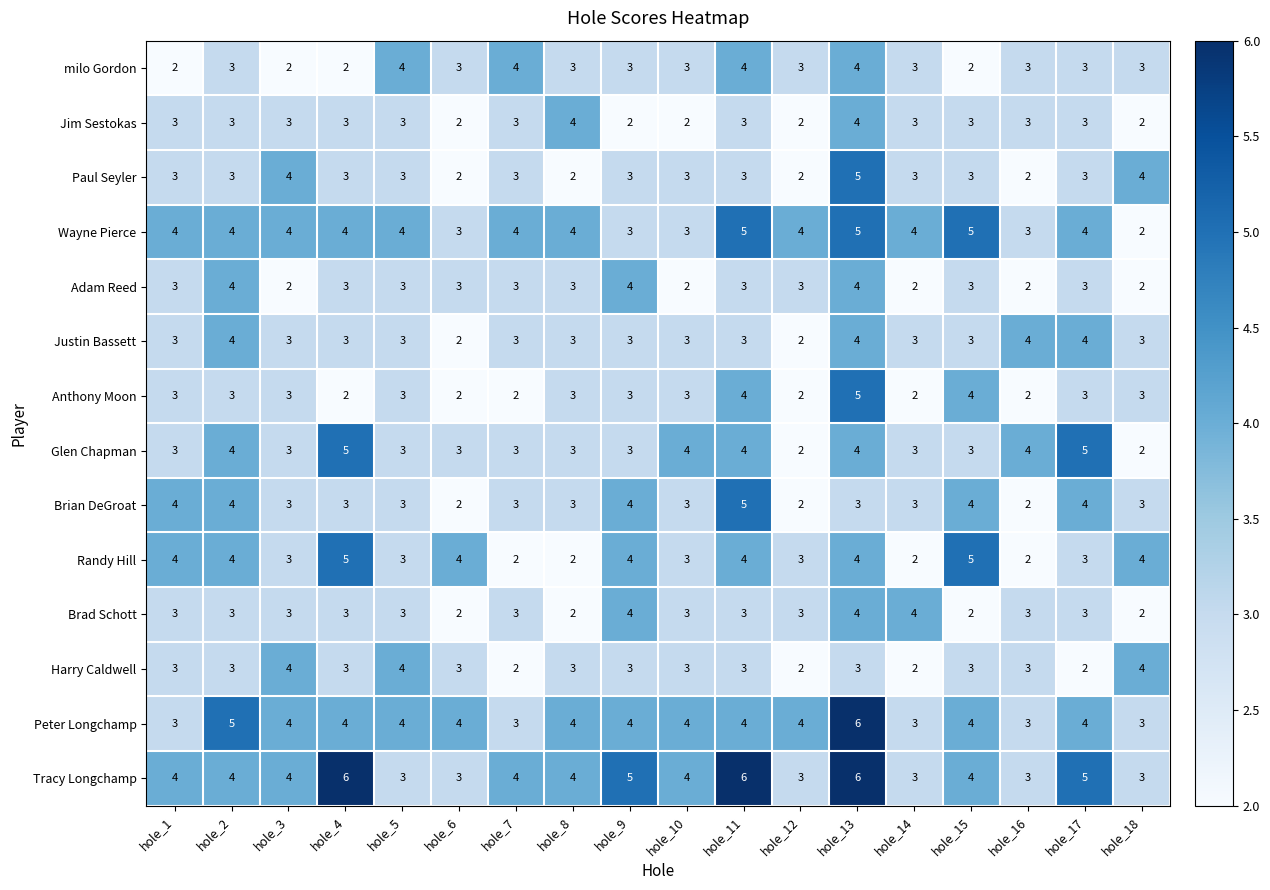

What is the highest value of the Tracy Longchamp series?

6